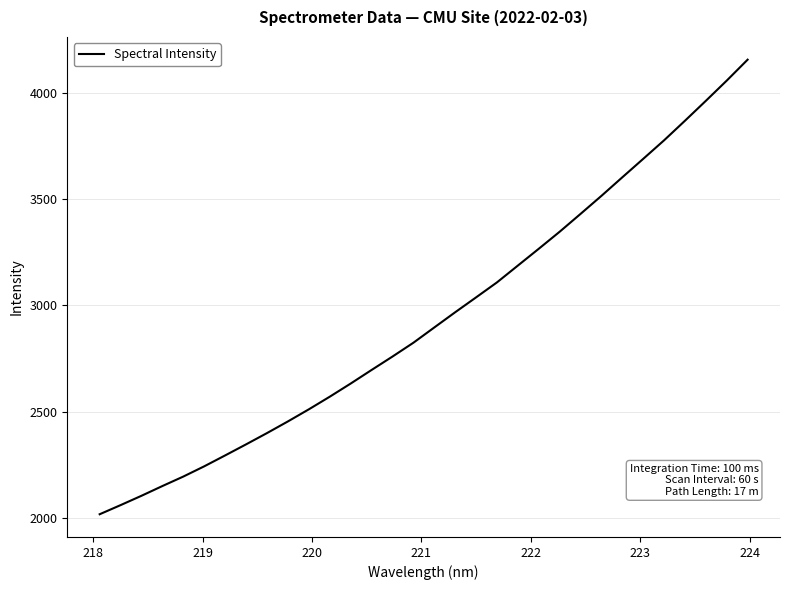

What is the minimum value shown in the chart?

2018.3